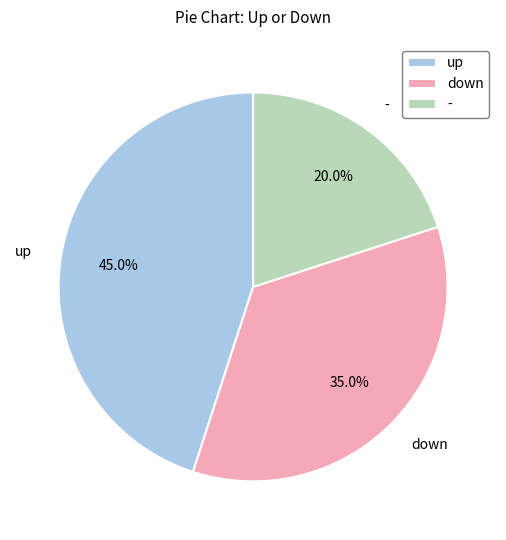

Is it true that - is 20% of the pie?

True